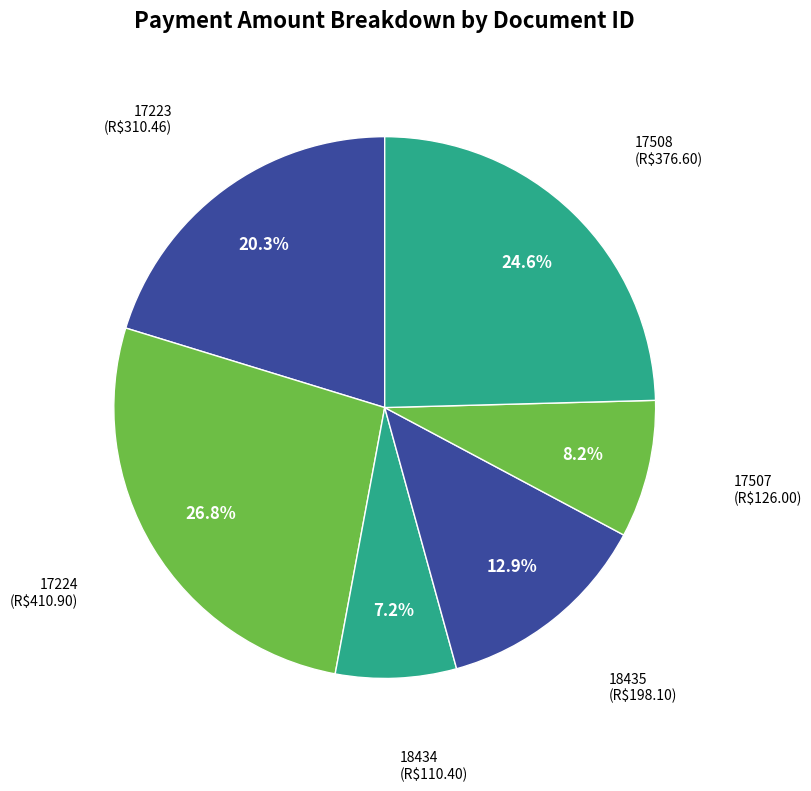

Combined, what portion of the pie is 17507 and 18435?

21.1%